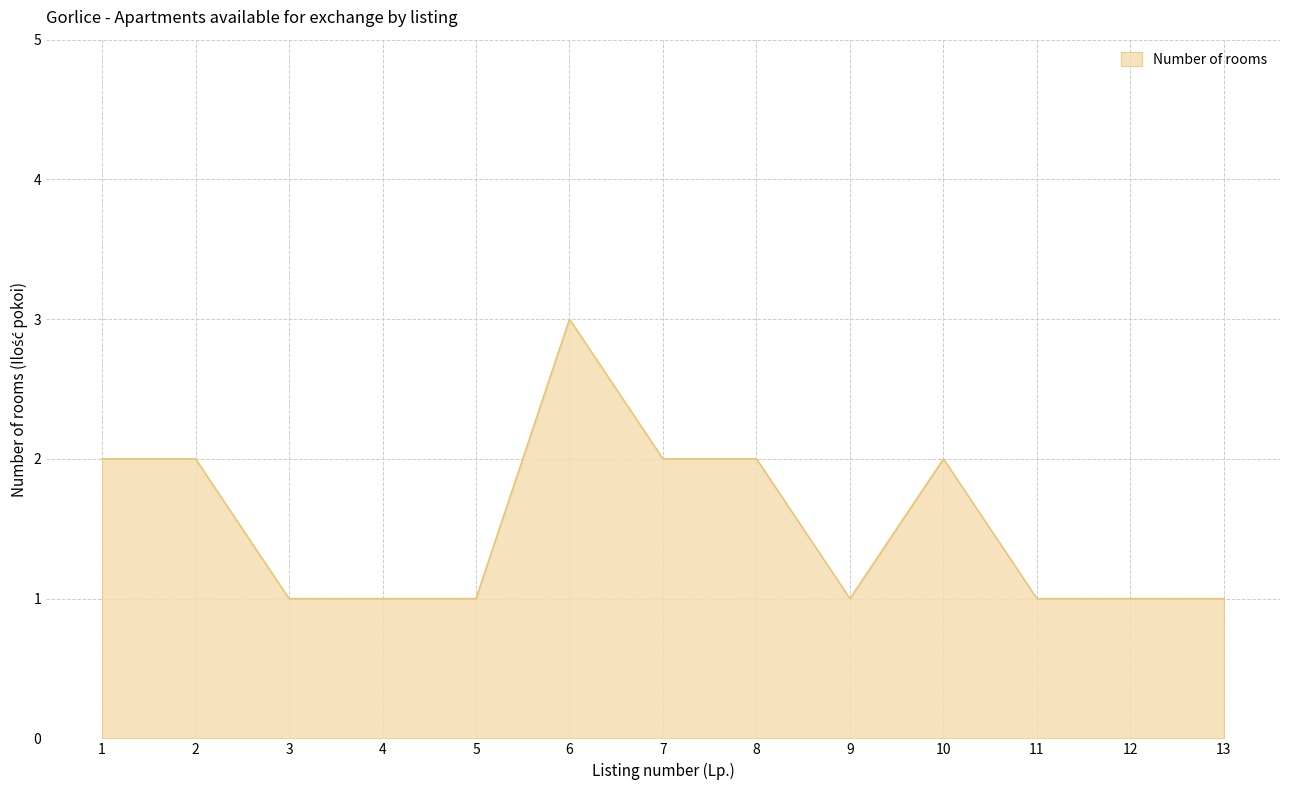

Reading right to left, extract all data points from this chart.

1	1	1	2	1	2	2	3	1	1	1	2	2